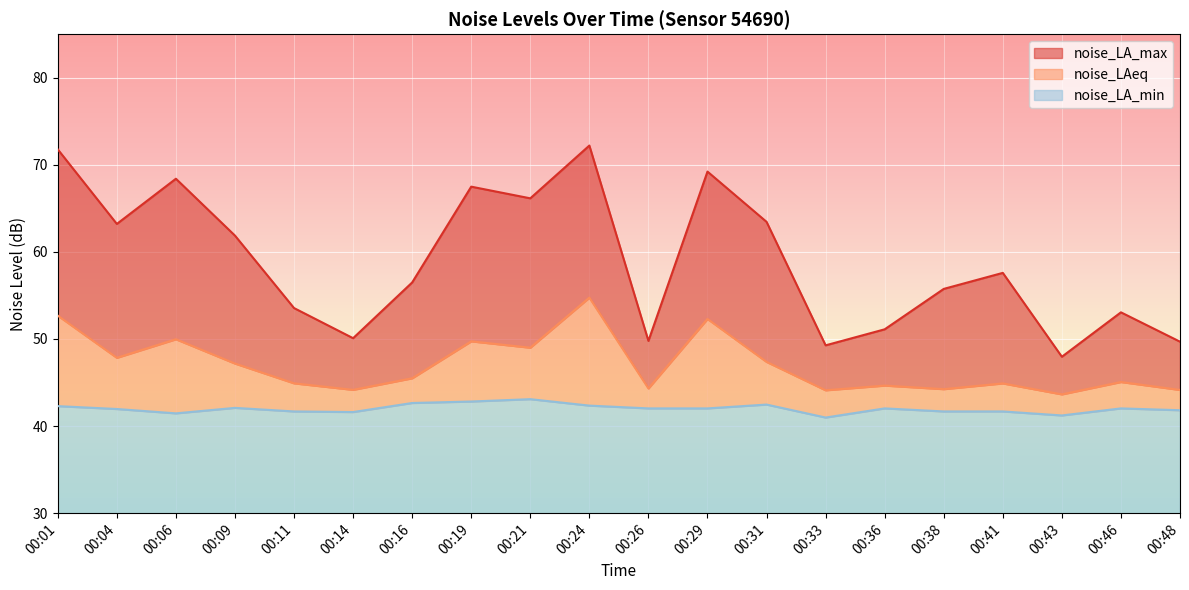

Reading left to right, extract all data points from this chart.

noise_LA_max: 71.8	63.2	68.4	61.9	53.5	50.1	56.5	67.5	66.2	72.2	49.8	69.2	63.5	49.3	51.1	55.8	57.6	48.0	53.1	49.7
noise_LAeq: 52.7	47.8	50.0	47.2	44.9	44.2	45.5	49.7	49.0	54.8	44.3	52.3	47.4	44.1	44.6	44.2	44.9	43.6	45.1	44.1
noise_LA_min: 42.3	42.0	41.5	42.1	41.7	41.6	42.6	42.8	43.1	42.4	42.0	42.0	42.5	41.0	42.0	41.7	41.7	41.2	42.0	41.8